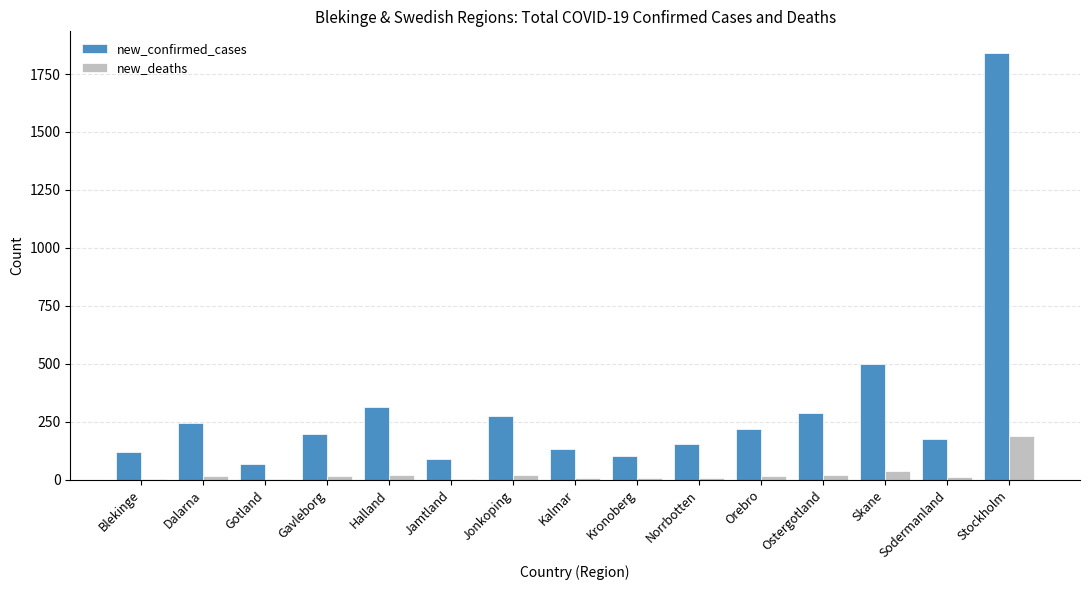

Which series changed the most between Halland and Stockholm?

new_confirmed_cases